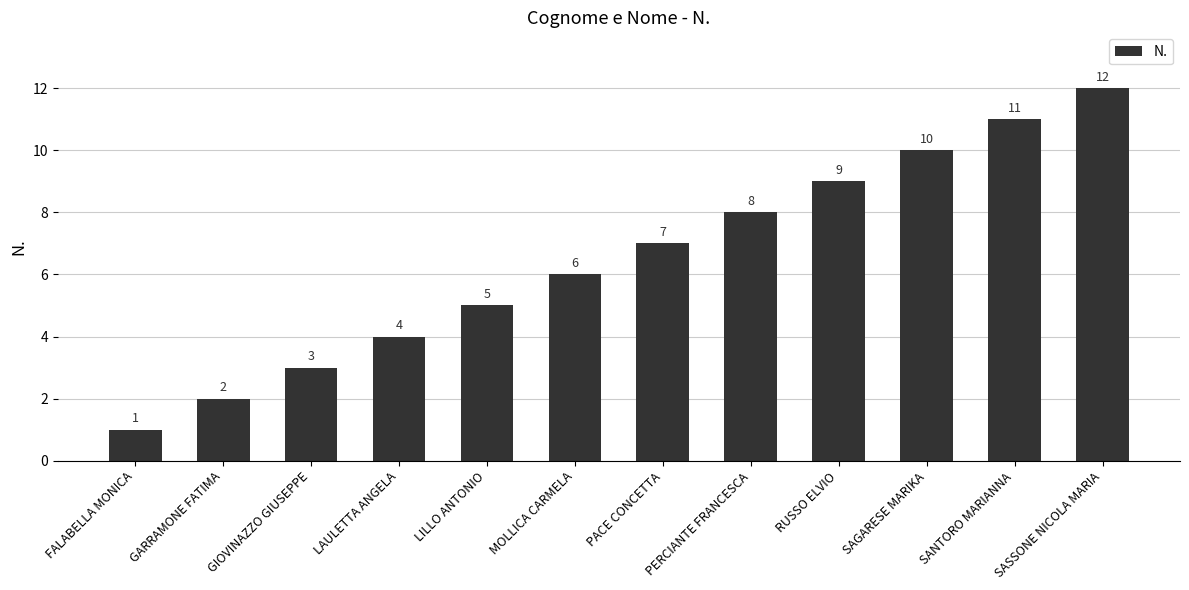

What is the sum of all values?

78